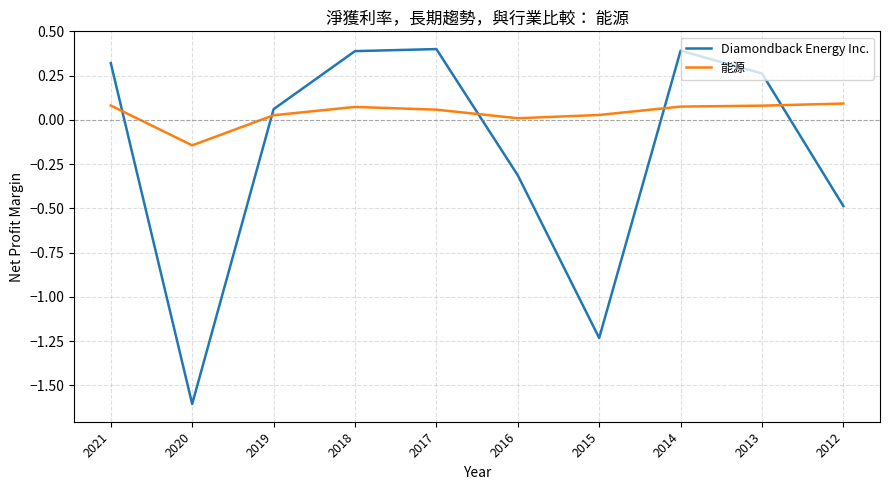

The value of 能源 at 2013 is 0.1. True or false?

True